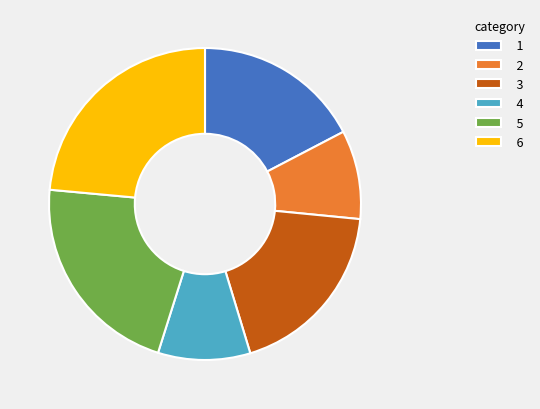

True or false: 6 accounts for 17% of the total.

False